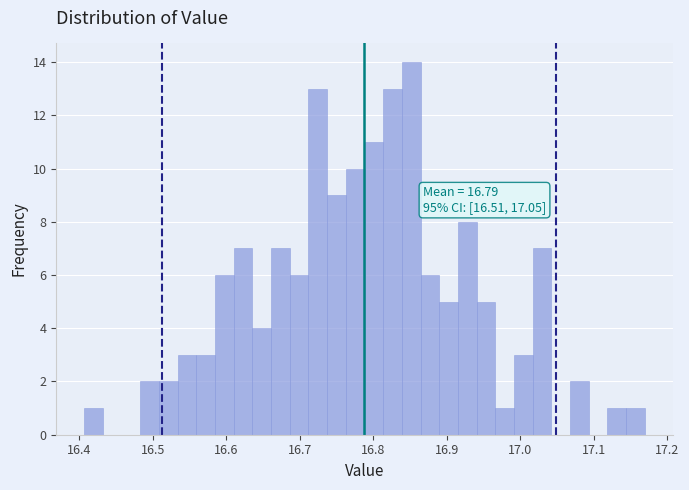

Read against the x-axis, roughly where is the centre of the tallest bar?

16.85